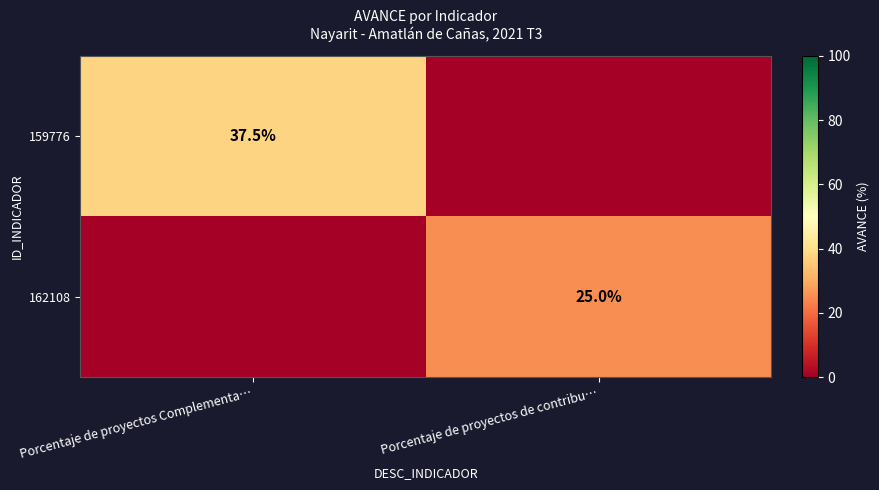

Is it true that 162108 equals 44.1 at Porcentaje de proyectos de contribu…?

False